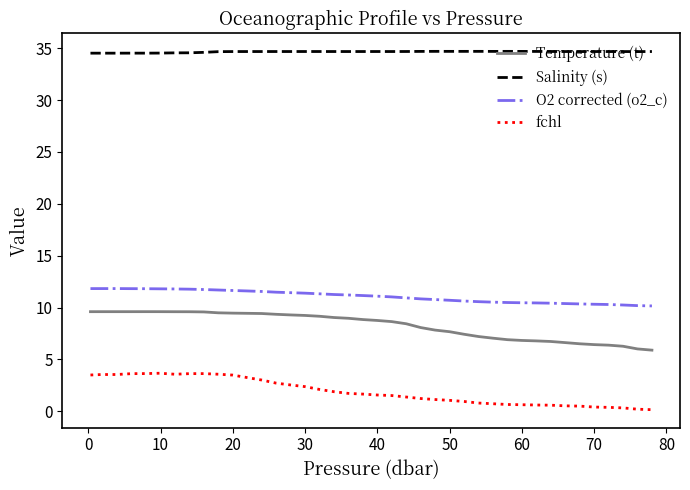

How many categories are shown in the chart?

40